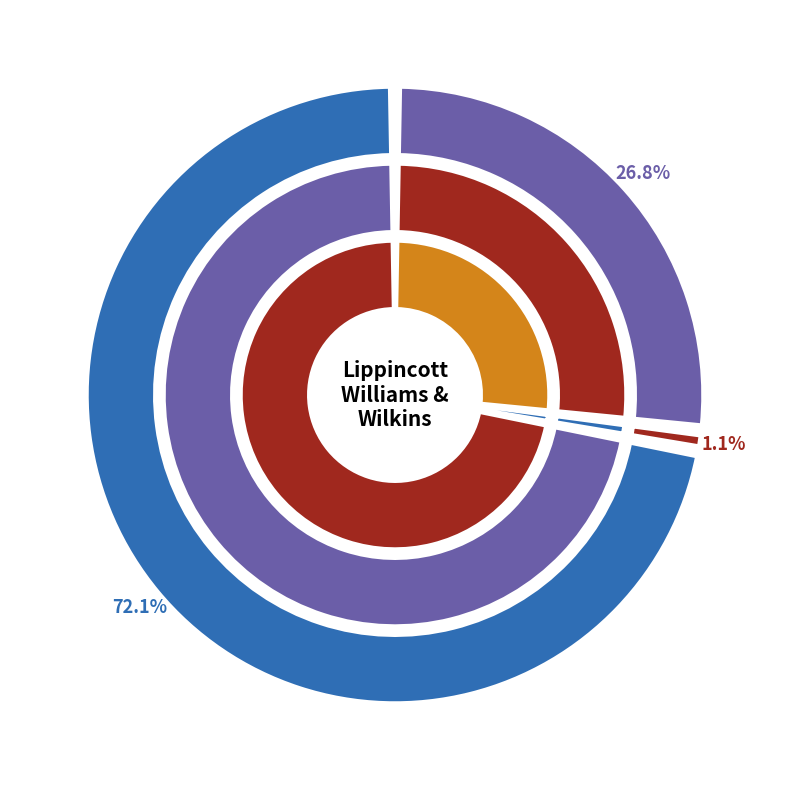

To the nearest percent, what percentage of the pie is OPUS4-35019?

1%